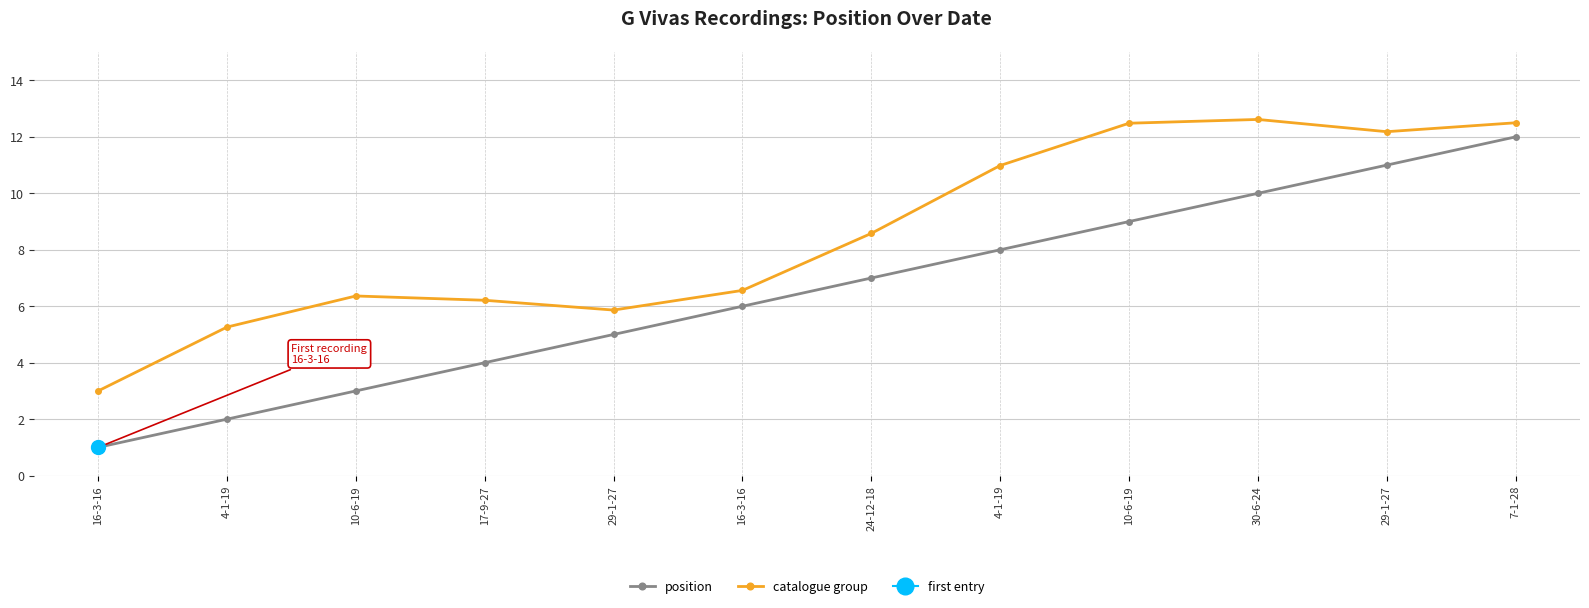

The catalogue group series shows 5.9 at 29-1-27. True or false?

True